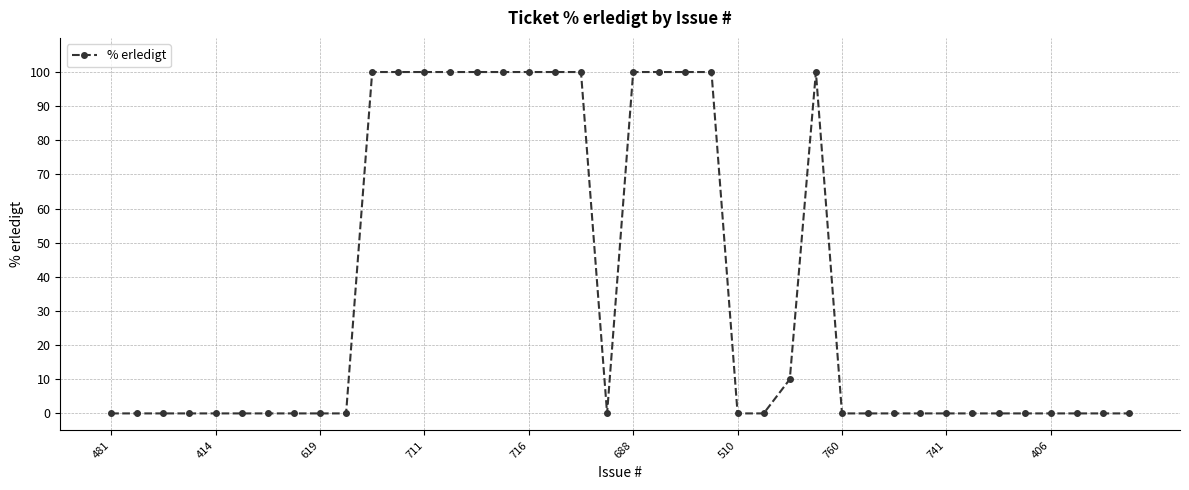

What is the sum of all values?

1410